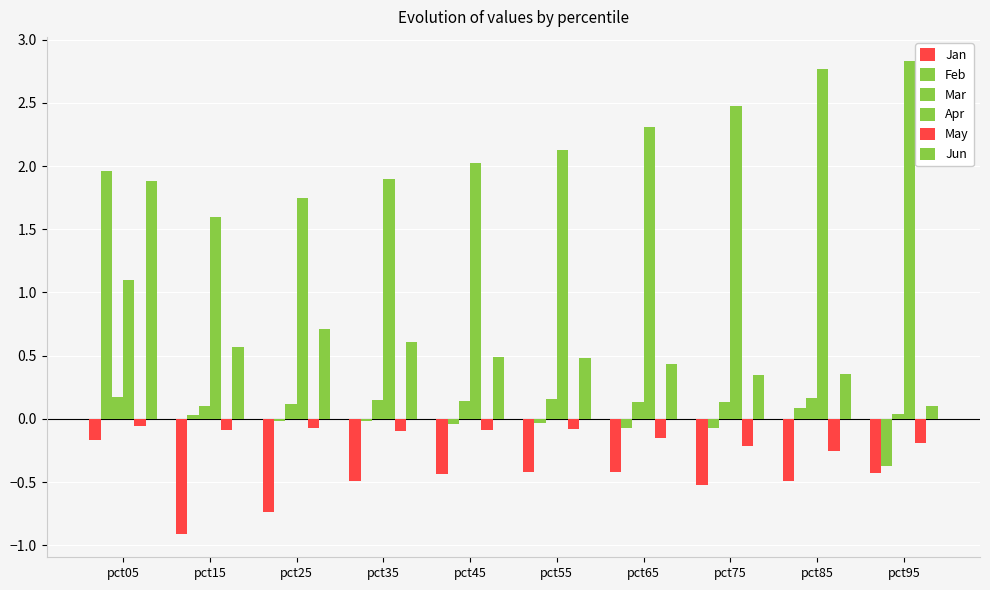

What is the average value of the Apr series?

2.1